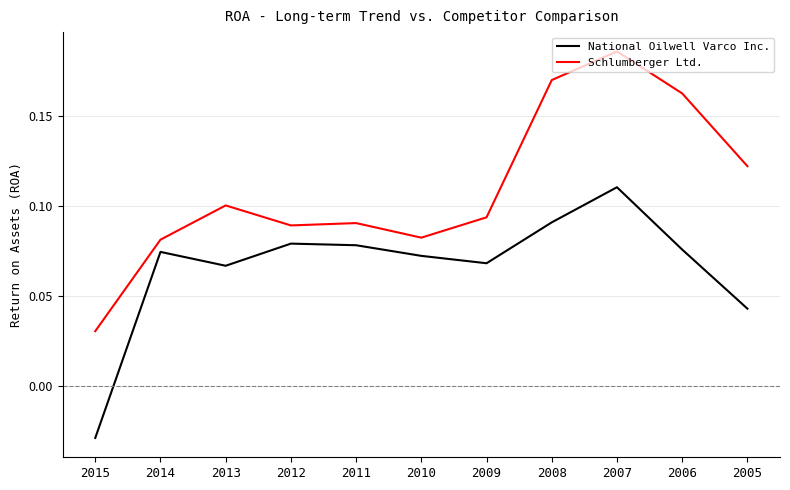

Is it true that Schlumberger Ltd. equals 0.2 at 2013?

False